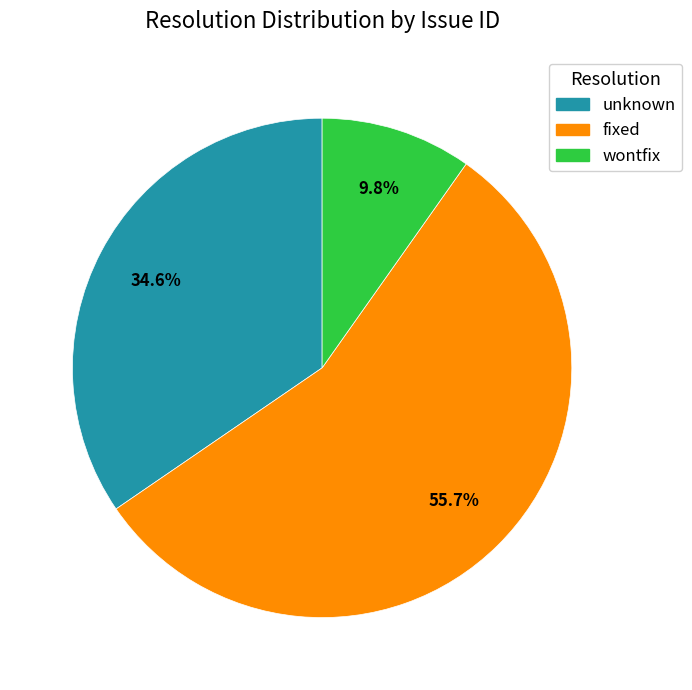

What is the majority slice?

fixed